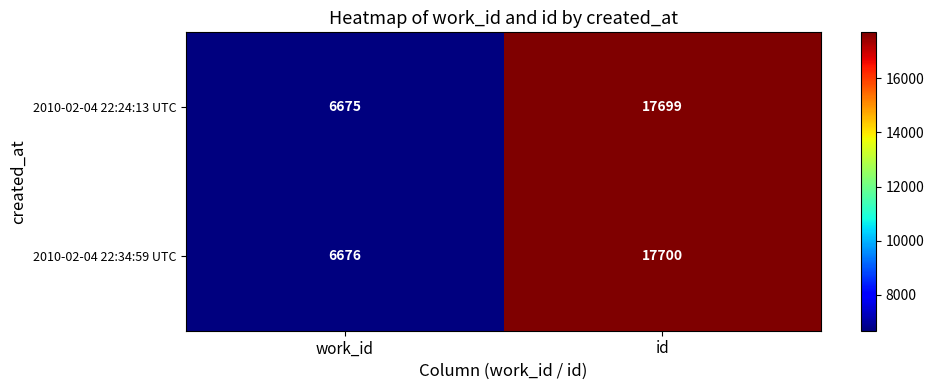

What is the greatest value displayed?

17700